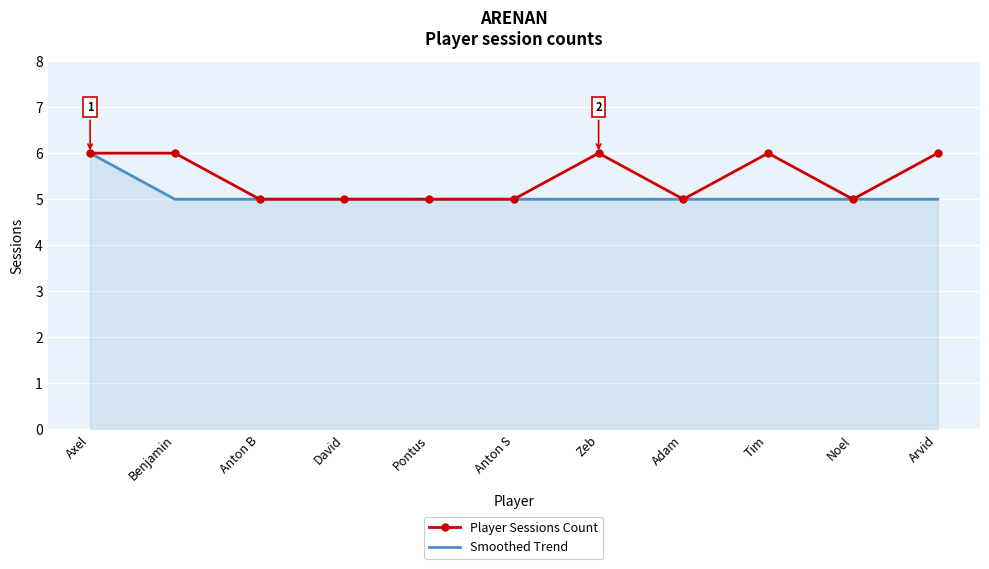

At which category is the sum across all series the highest?

Axel